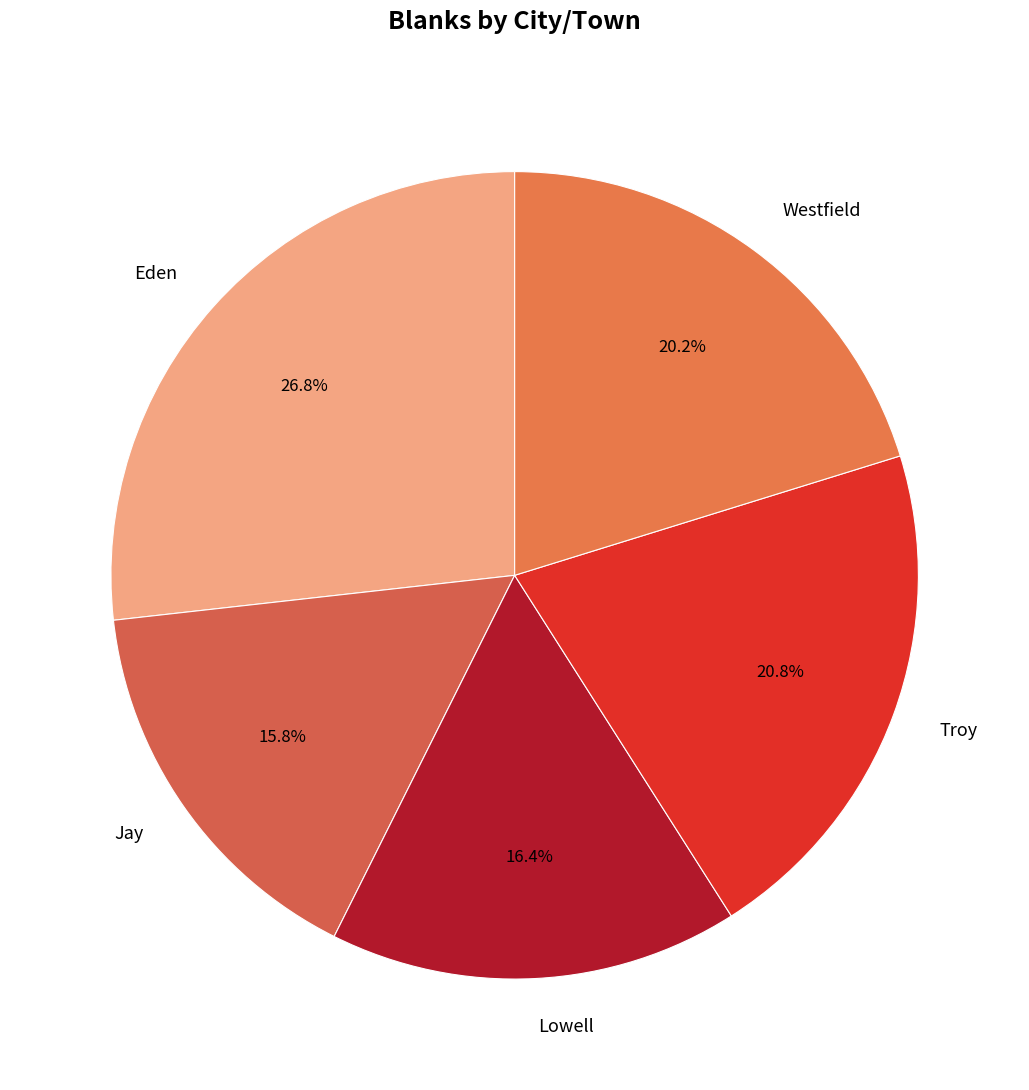

What is the smallest slice in the pie chart?

Jay